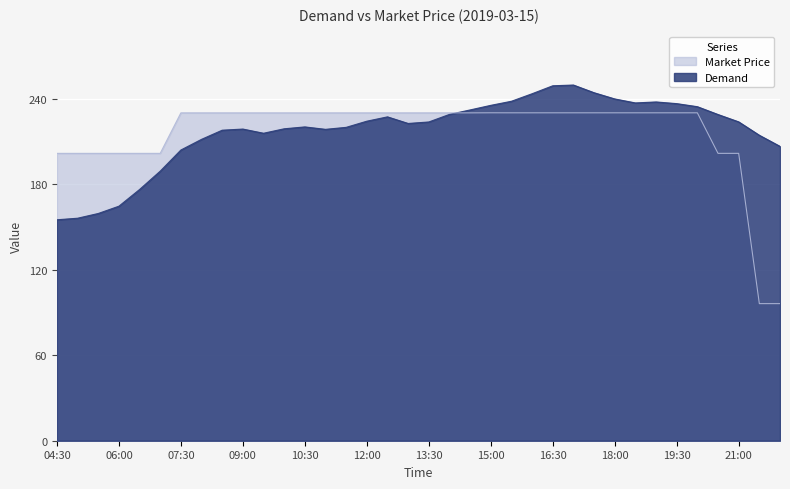

Rank the categories by Market Price value from highest to lowest.

15:00, 15:30, 16:00, 16:30, 17:00, 17:30, 18:00, 18:30, 19:00, 19:30, 20:00, 07:30, 08:00, 08:30, 09:00, 09:30, 10:00, 10:30, 11:00, 11:30, 12:00, 12:30, 13:00, 13:30, 14:00, 14:30, 04:30, 05:00, 05:30, 06:00, 06:30, 07:00, 20:30, 21:00, 21:30, 22:00